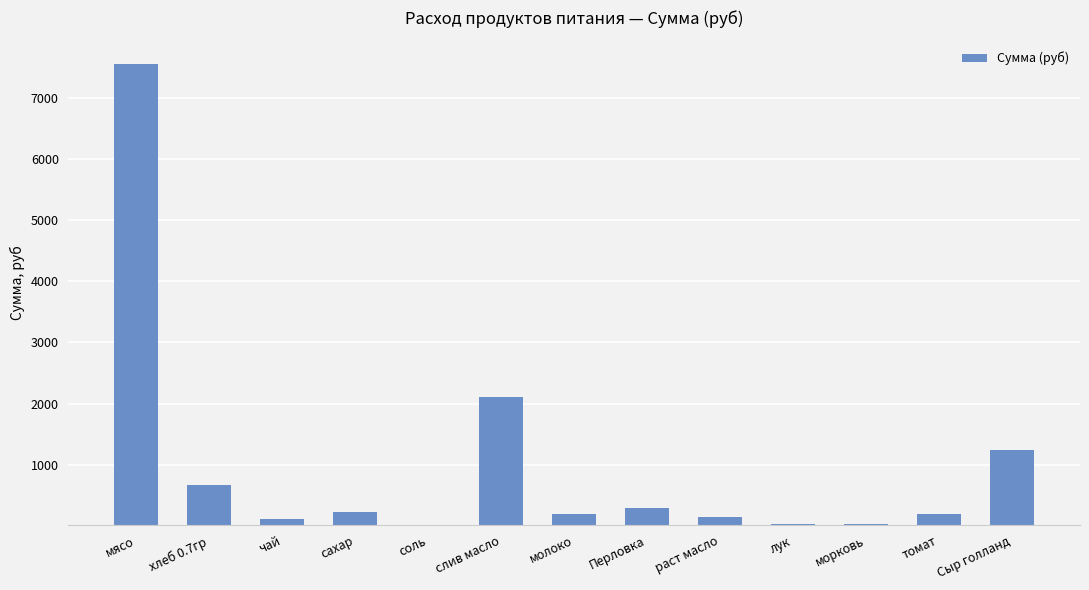

Is it true that the value at Сыр голланд is 543.9?

False